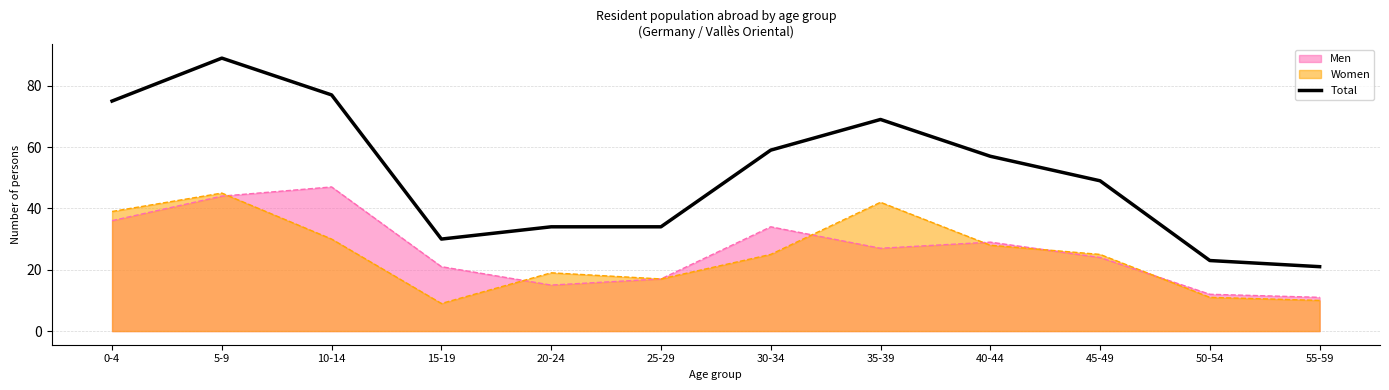

Where does the data first go above 57?

0-4